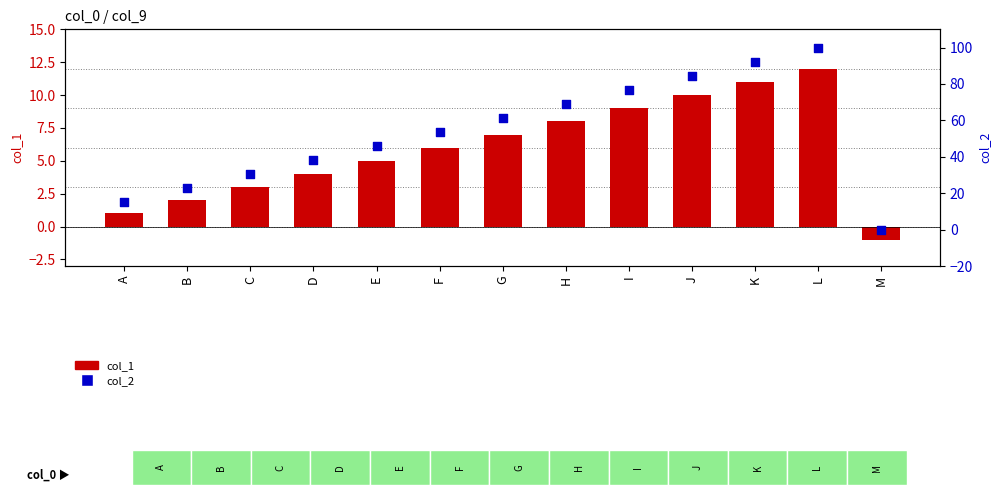

Which series contains the highest Y value?

col_2